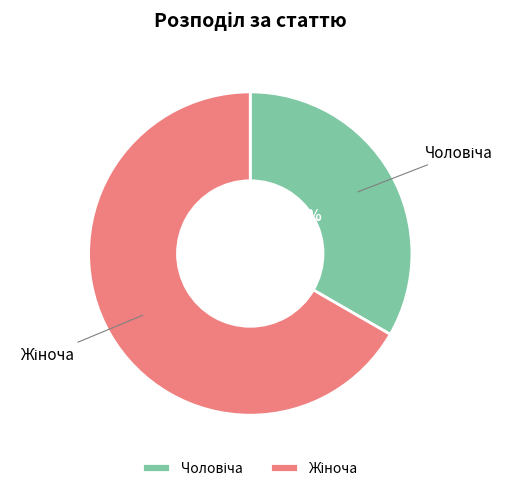

Does any single category account for the majority?

Yes